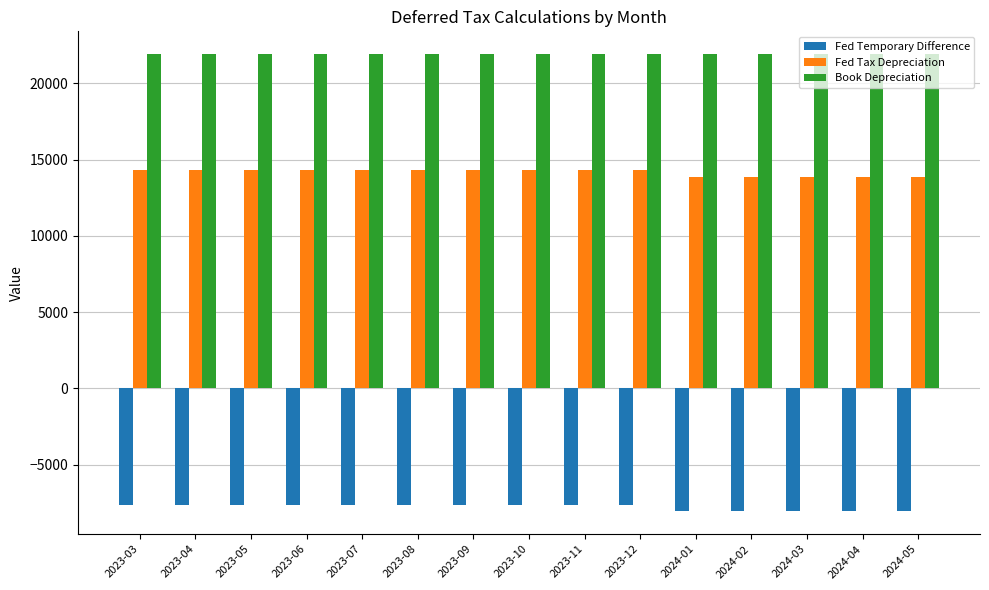

At how many categories does at least one series exceed 19594?

15